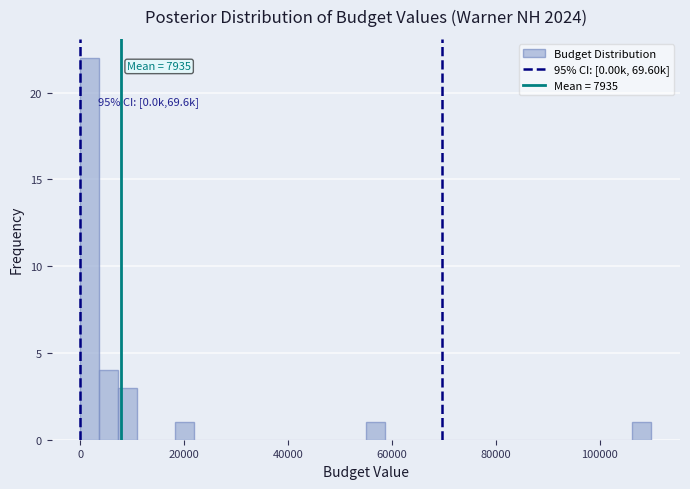

Around what value on the x-axis is the tallest bar? Give the approximate position of its centre, as read against the axis.

2000